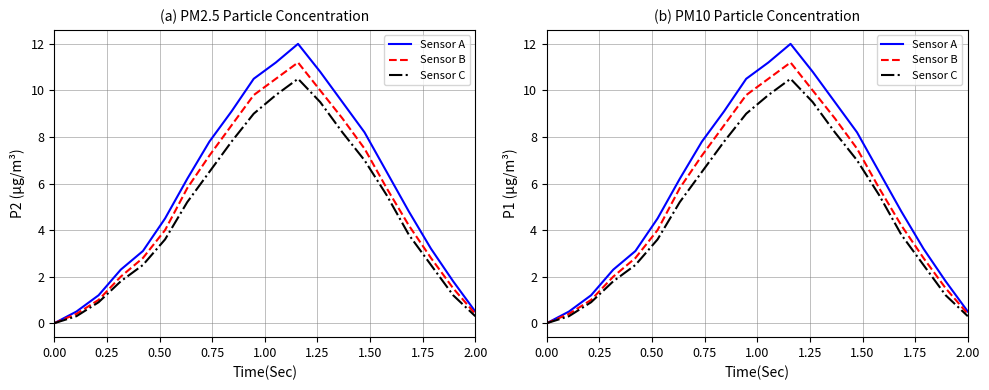

True or false: Sensor C has a value of 12.1 at 9.

False